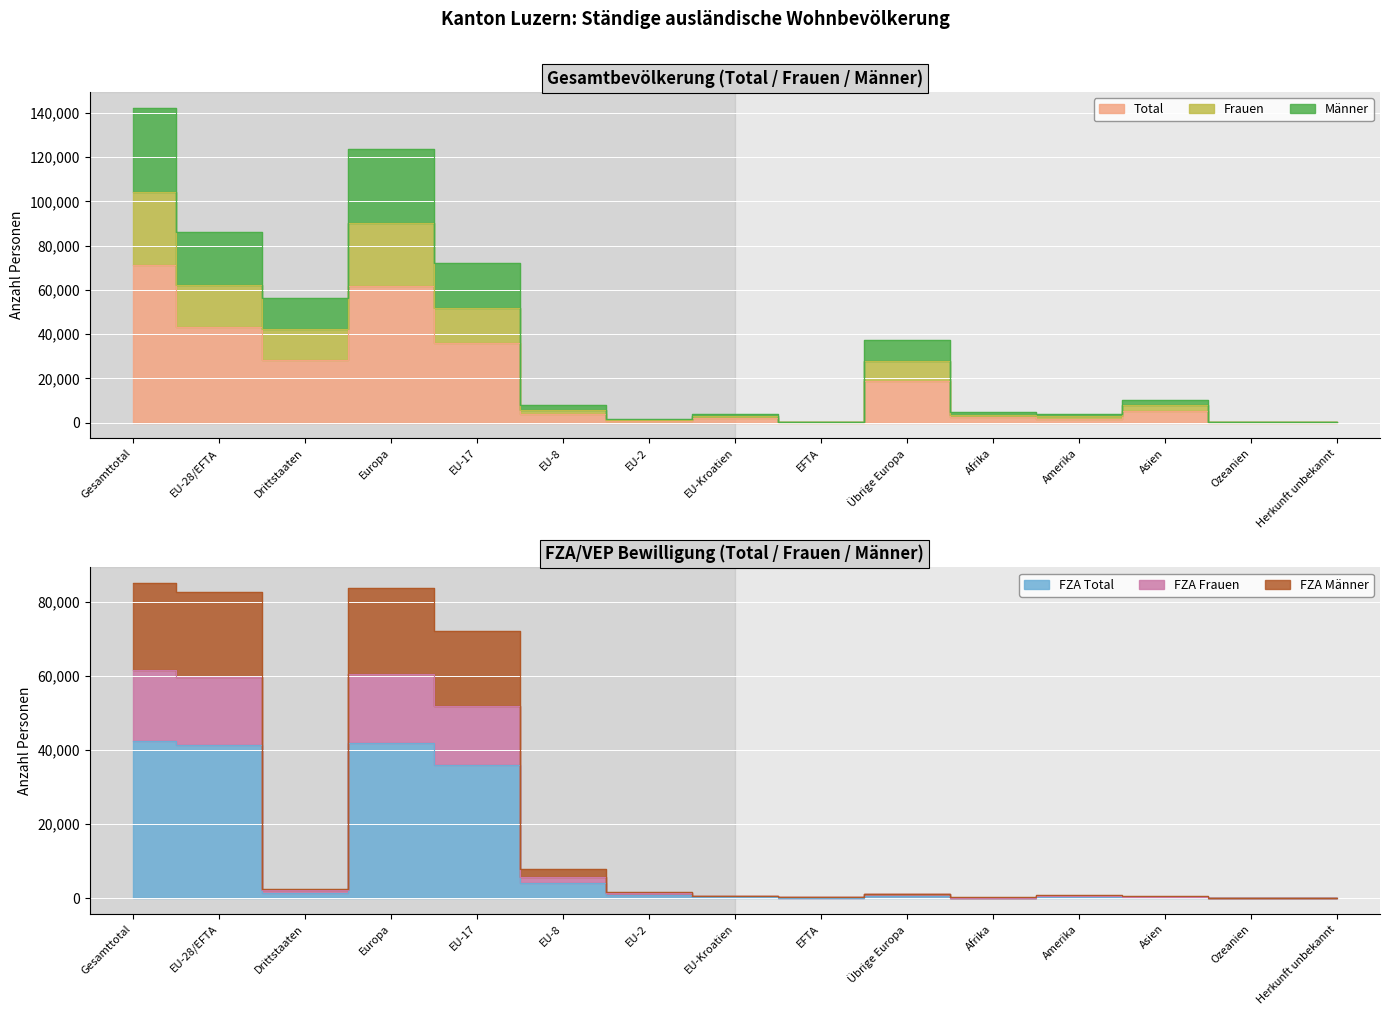

What position from the right is EU-17?

11